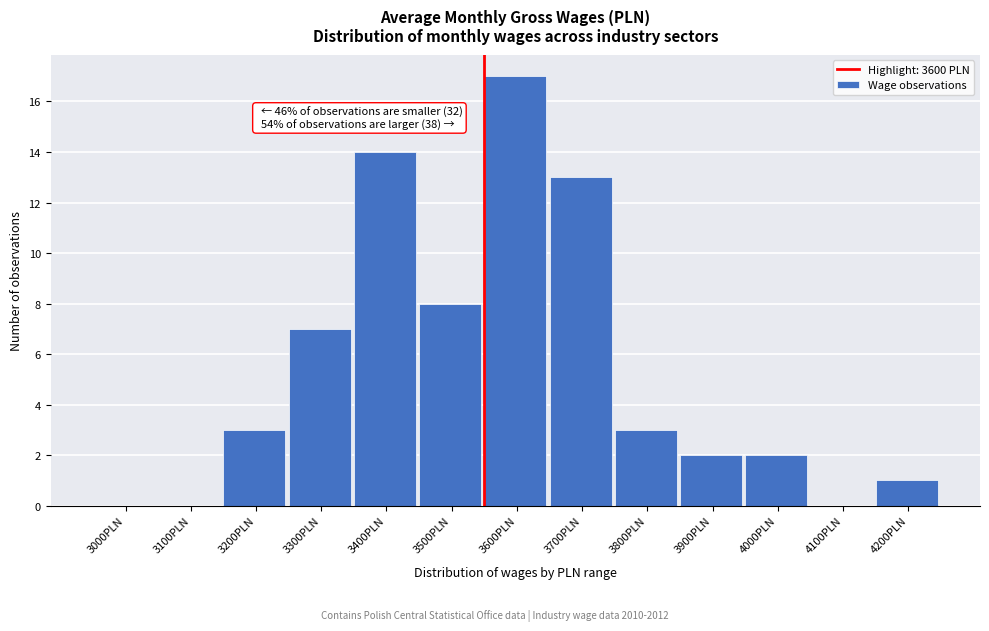

Reading left to right, extract all data points from this chart.

3000PLN=0	3100PLN=0	3200PLN=3	3300PLN=7	3400PLN=14	3500PLN=8	3600PLN=17	3700PLN=13	3800PLN=3	3900PLN=2	4000PLN=2	4100PLN=0	4200PLN=1